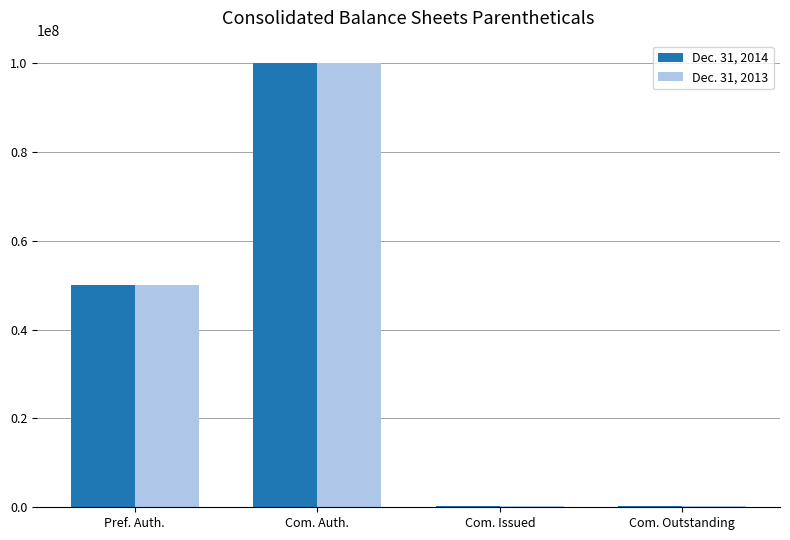

What is the smallest value displayed?

362200